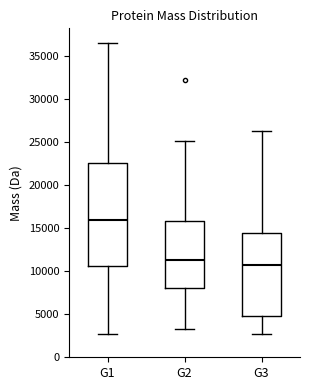

Reading left to right, read every box against the y-axis: the position of its median line, the range the box covers, and the ends of its whiskers. The values are not printed on the chart, so give them approximately, as read against the axis.

G1: median 16000, box 10500 to 22500, whiskers 2500 to 36500
G2: median 11500, box 8000 to 16000, whiskers 3000 to 25000
G3: median 10500, box 5000 to 14500, whiskers 3000 to 26500